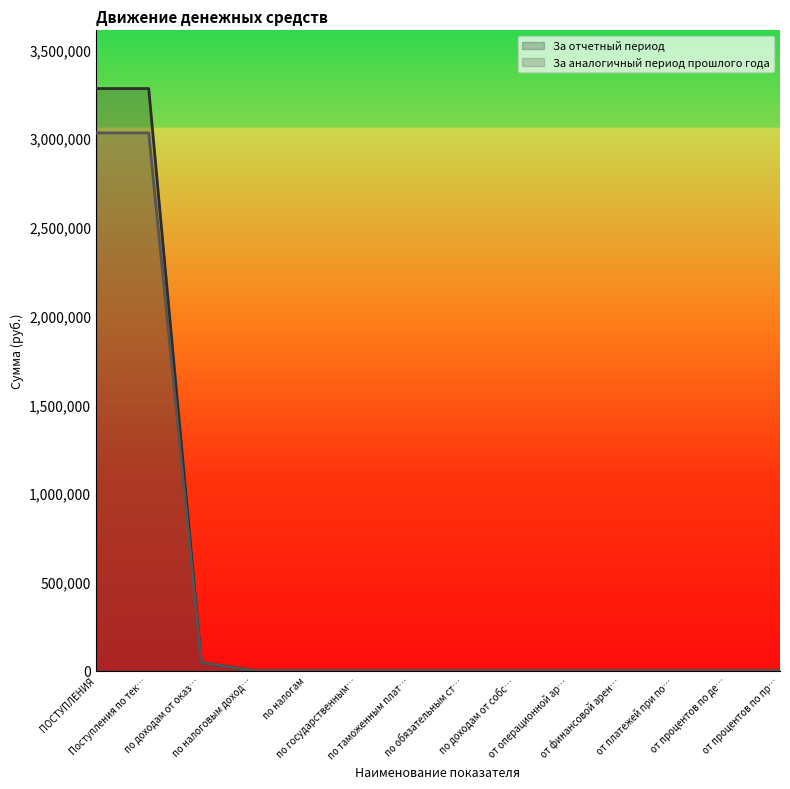

True or false: За аналогичный период прошлого года and За отчетный период cross at least once.

False